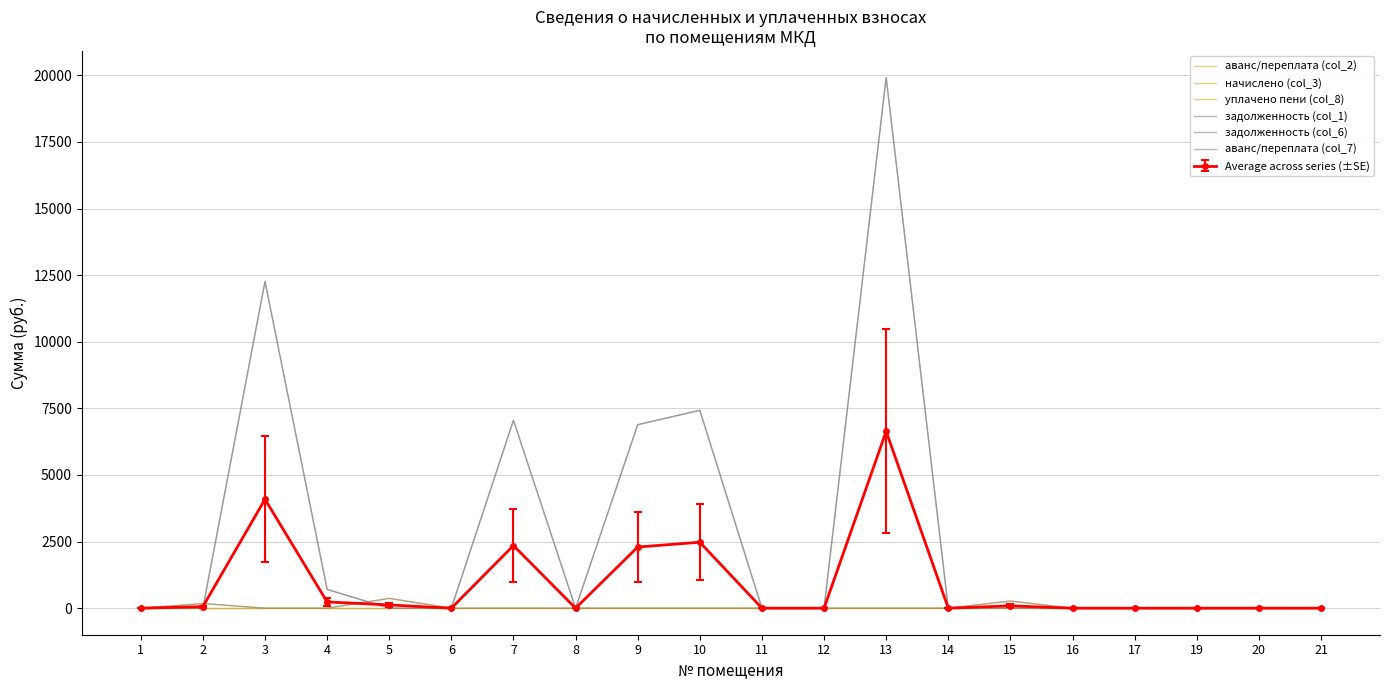

How many data points in задолженность (col_1) are above 0?

6